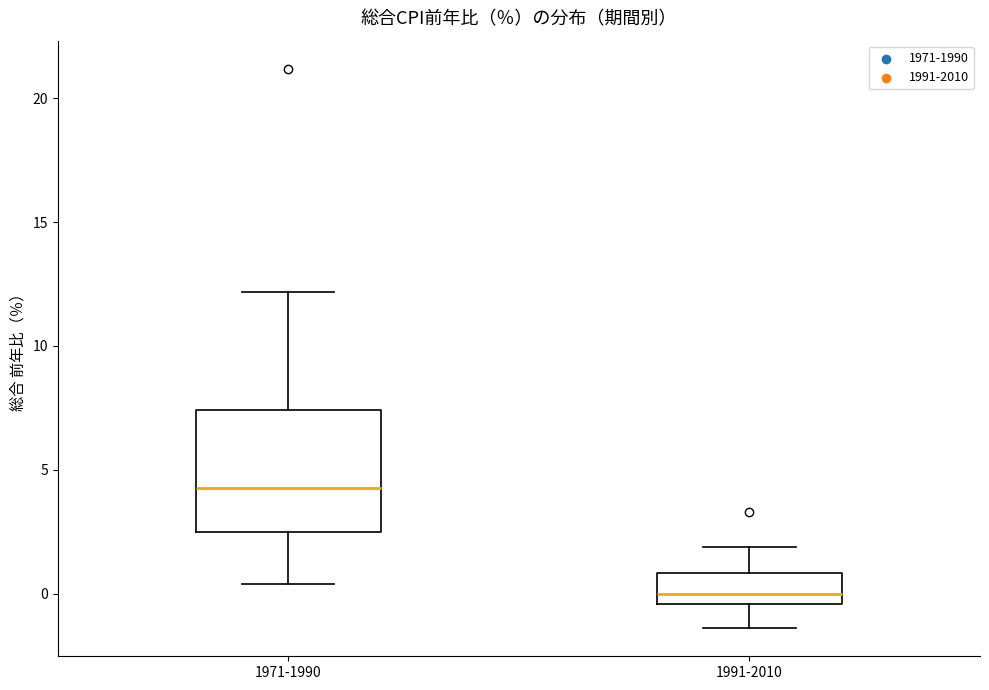

Which box's median line is the highest?

1971-1990